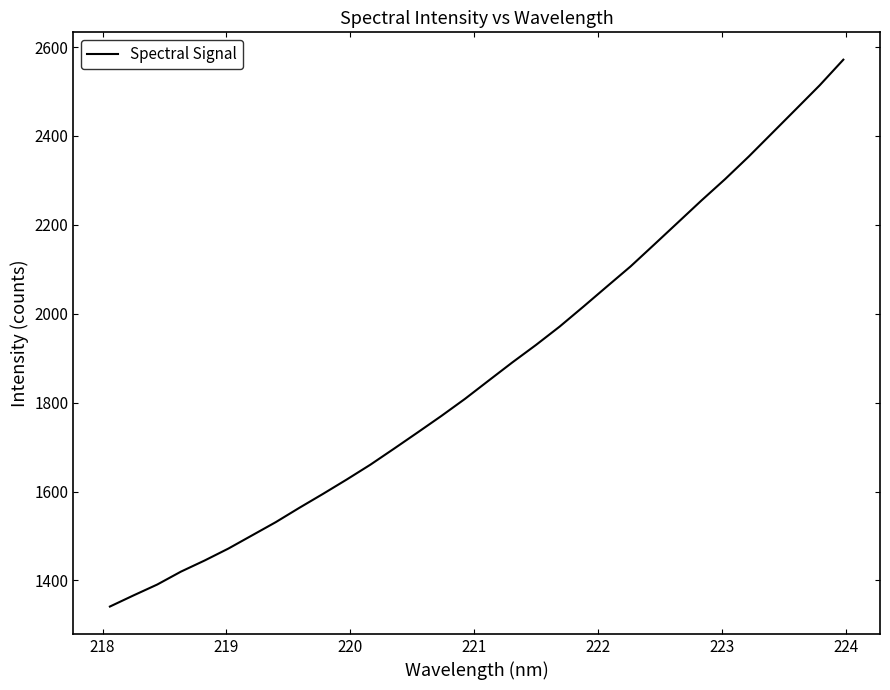

What is the greatest value displayed?

2571.7